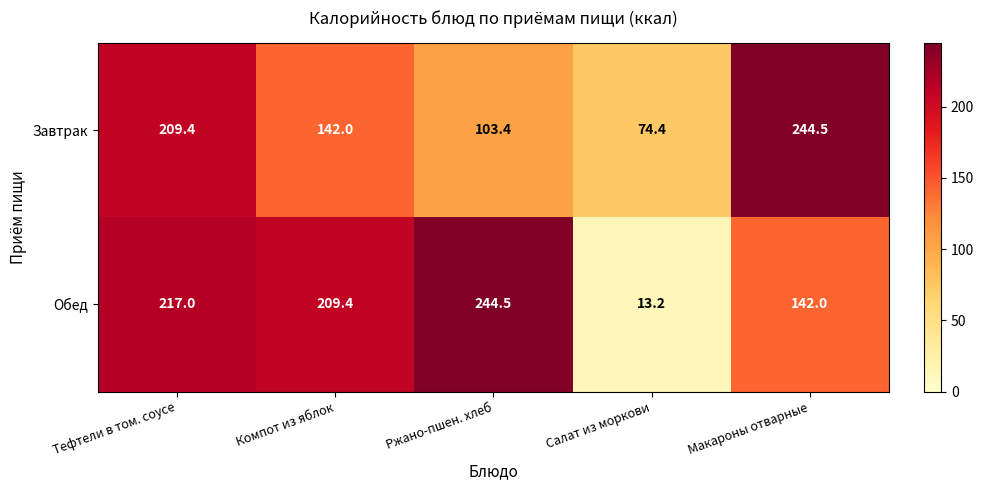

Reading left to right, list all the values displayed in this chart.

Завтрак: Тефтели в том. соусе=209.4	Компот из яблок=142.0	Ржано-пшен. хлеб=103.4	Салат из моркови=74.4	Макароны отварные=244.5
Обед: Тефтели в том. соусе=217.0	Компот из яблок=209.4	Ржано-пшен. хлеб=244.5	Салат из моркови=13.2	Макароны отварные=142.0